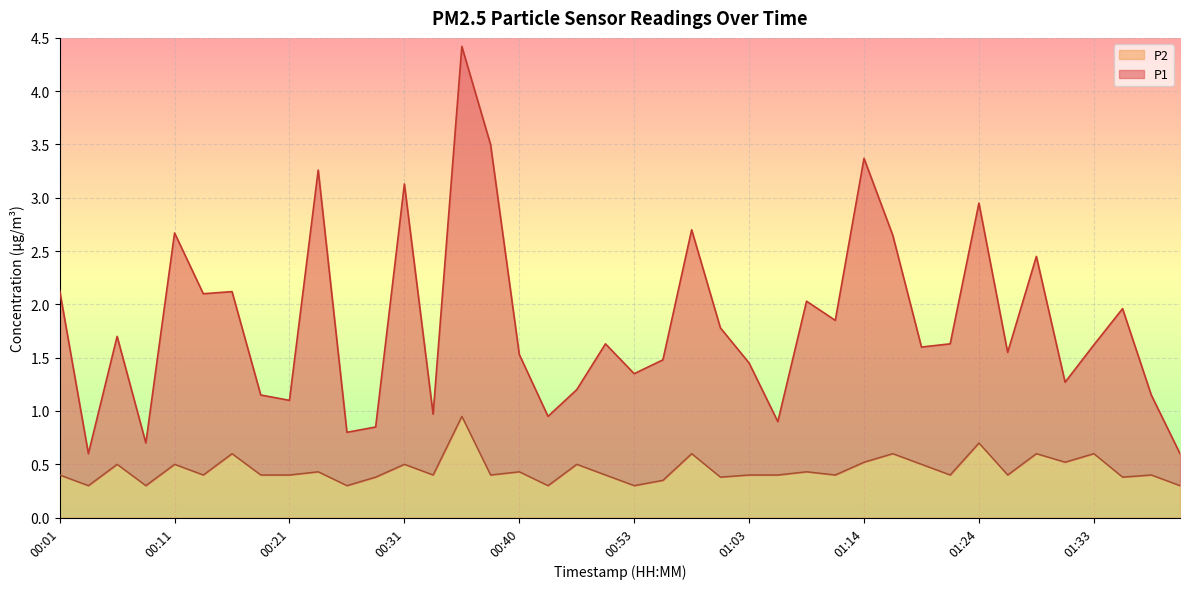

List the series in order of their peak value, lowest first.

P2, P1